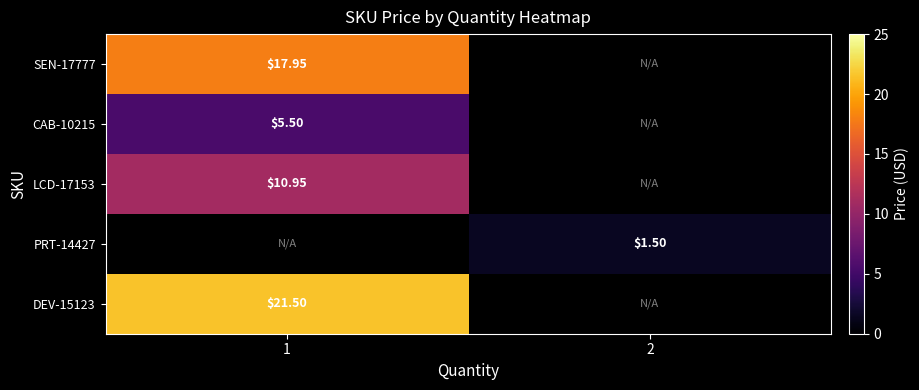

Is it true that SEN-17777 equals 17.9 at 1?

True